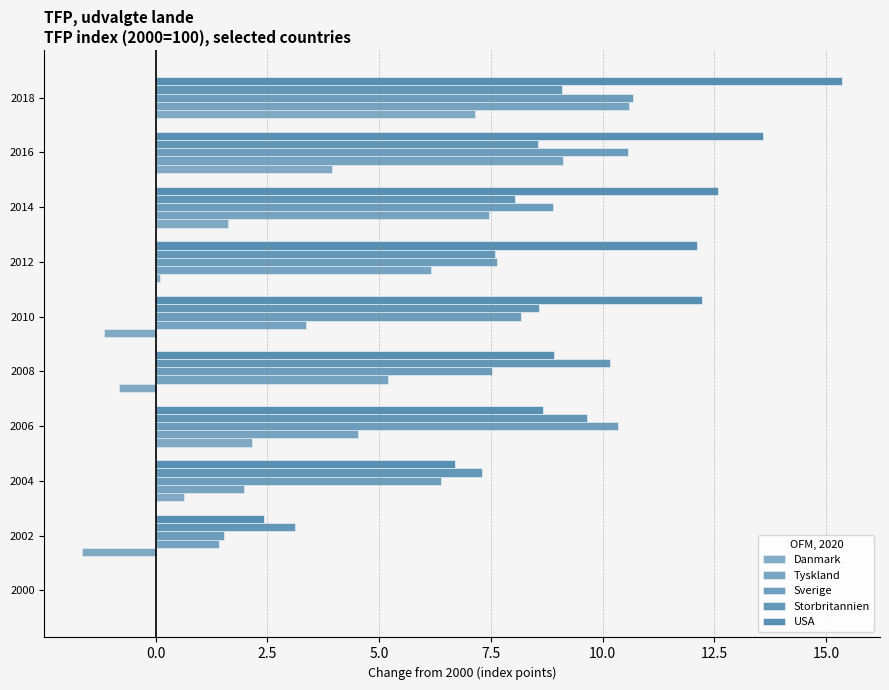

Count the number of data series in this chart.

5